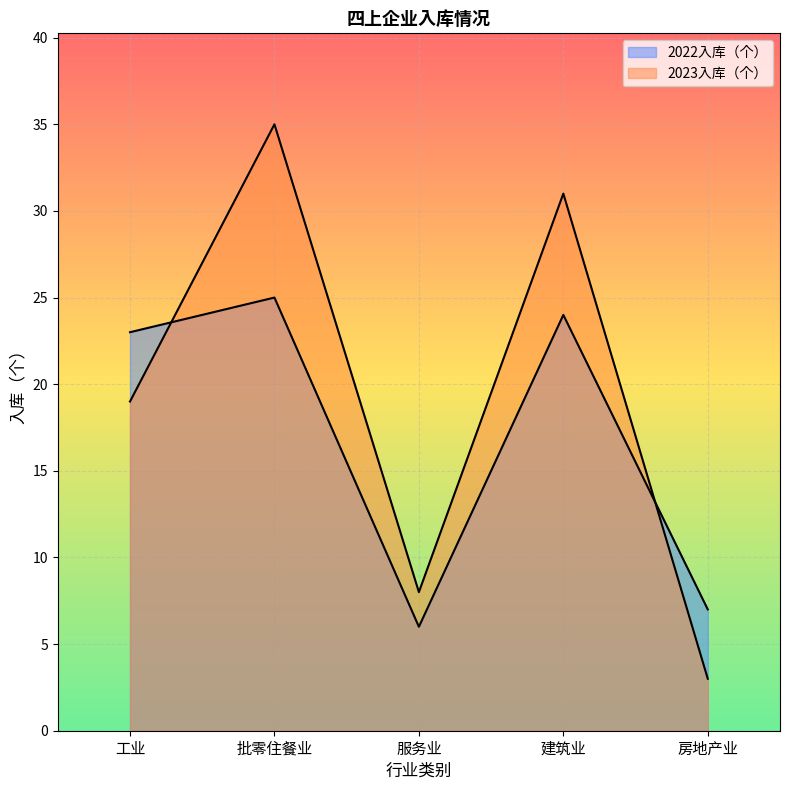

List the series in order of their peak value, lowest first.

2022入库（个）, 2023入库（个）